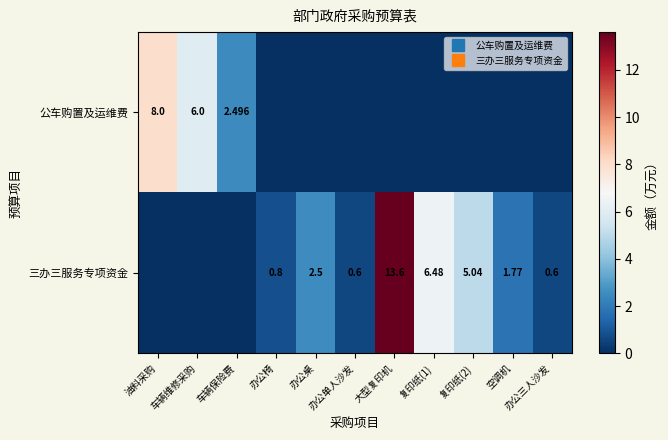

What is the difference between the second highest and second lowest values in the 公车购置及运维费 series?

6.0